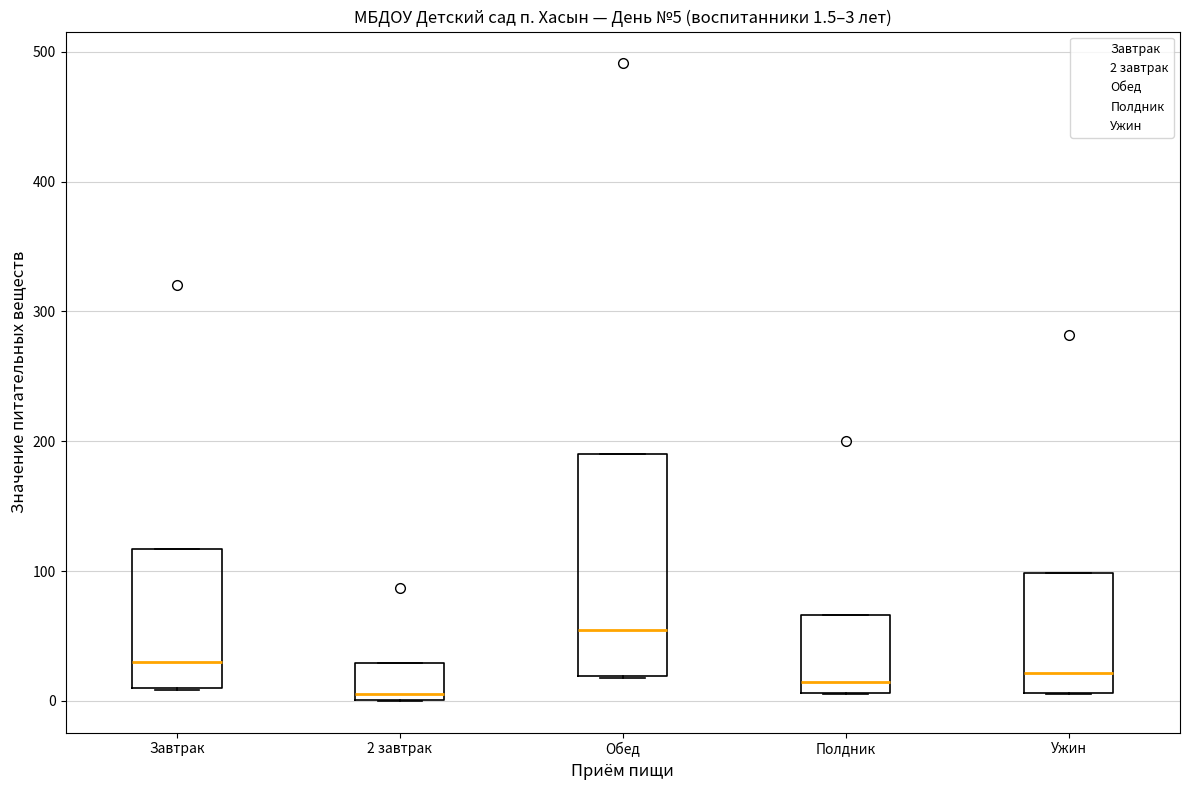

Which box is the tallest, from its lower edge to its upper edge?

Обед